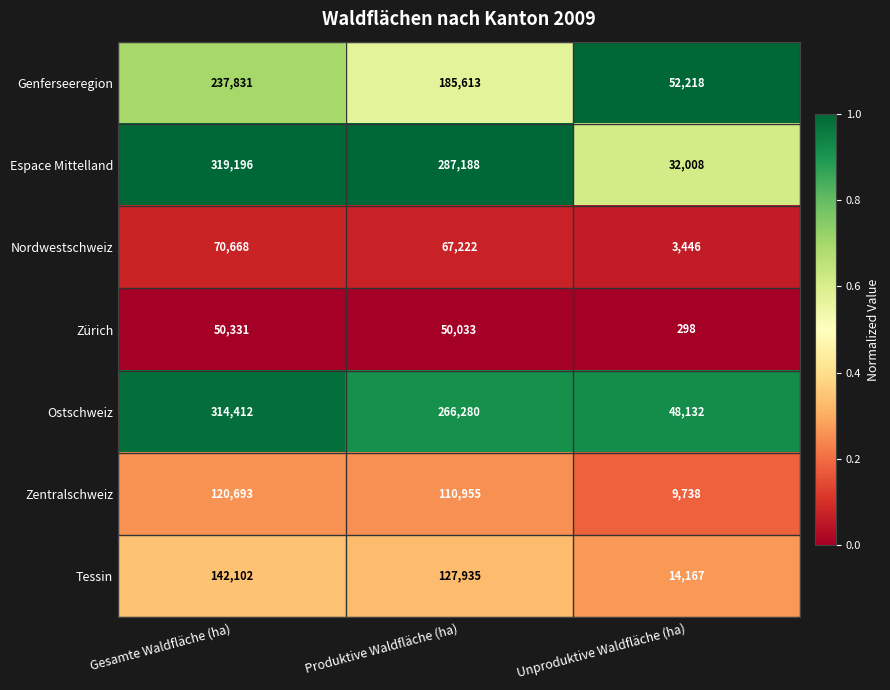

What is the average value of the Genferseeregion series?

158554